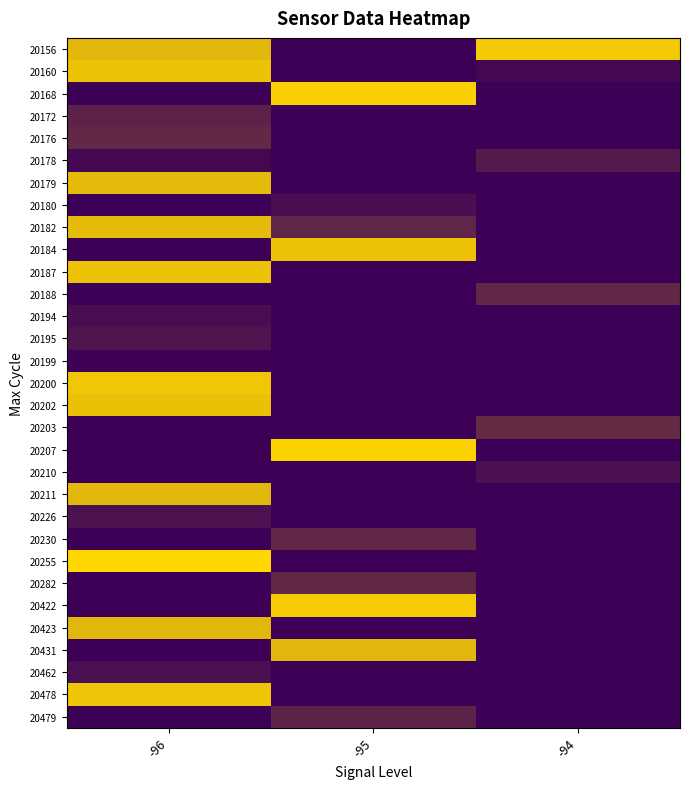

Between -94 and -96, which is larger?

-94